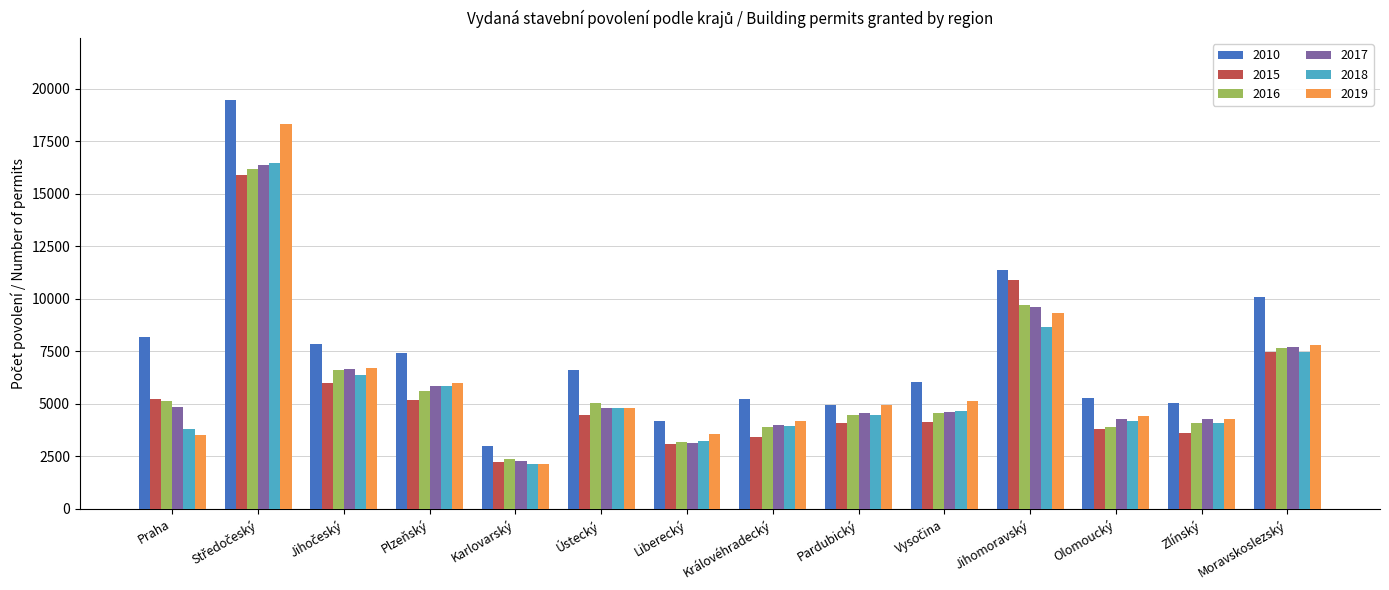

What is the maximum value for 2017?

16382